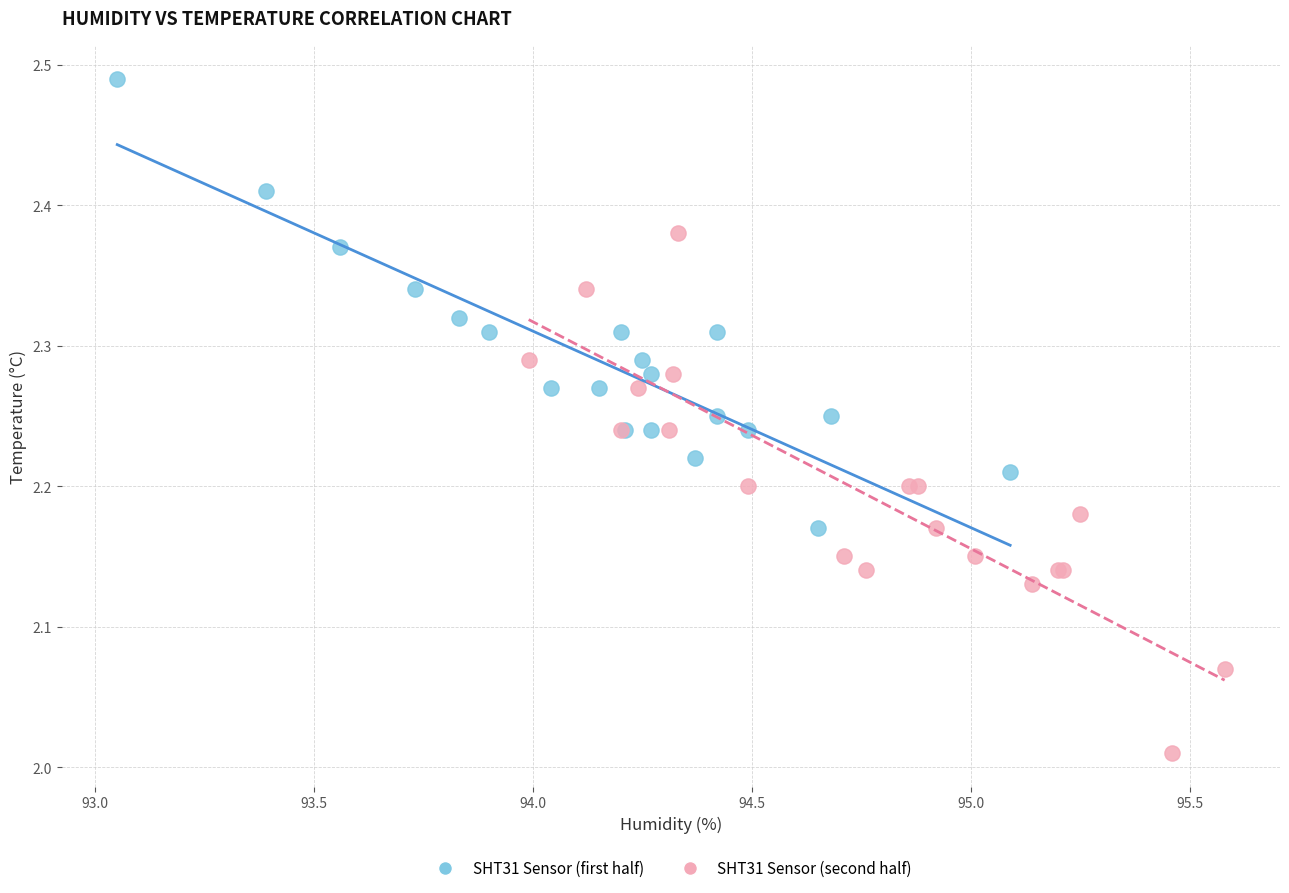

Which series contains the highest Y value?

SHT31 Sensor (first half)